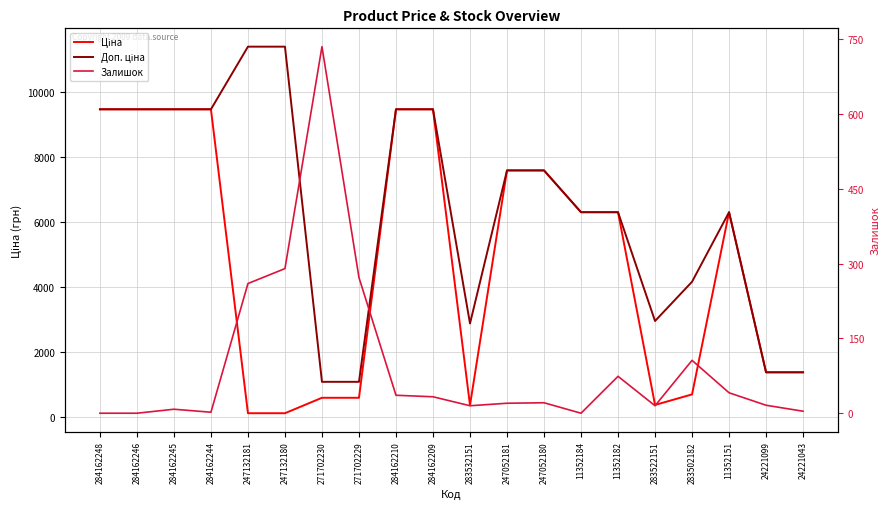

What is the difference between the maximum and minimum values in the Залишок series?

735.0